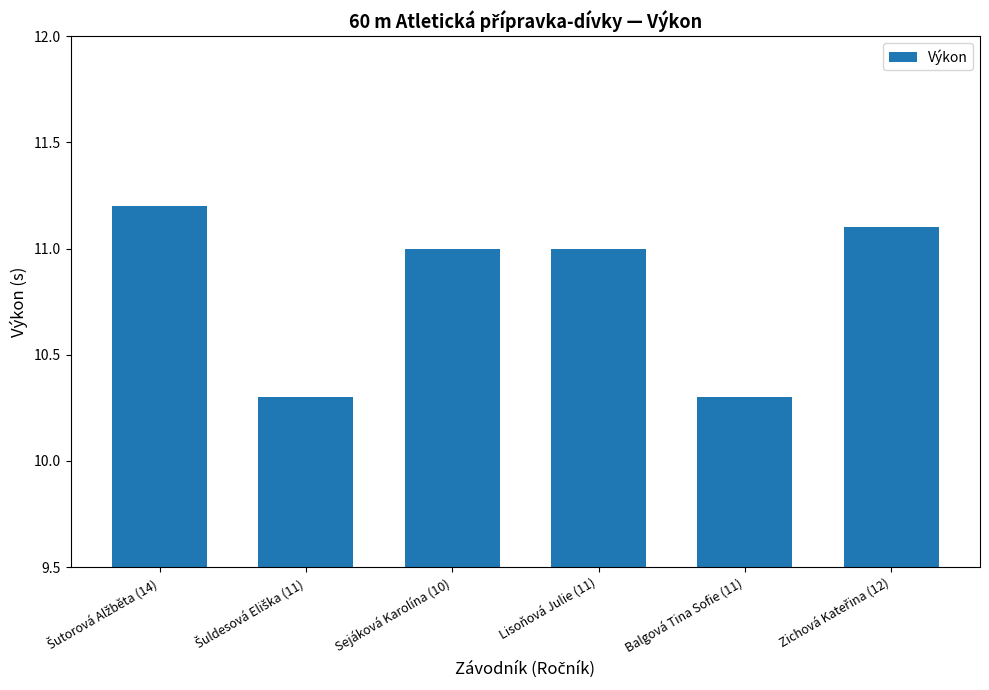

What is the label of the 3rd bar from the right?

Lisoňová Julie (11)